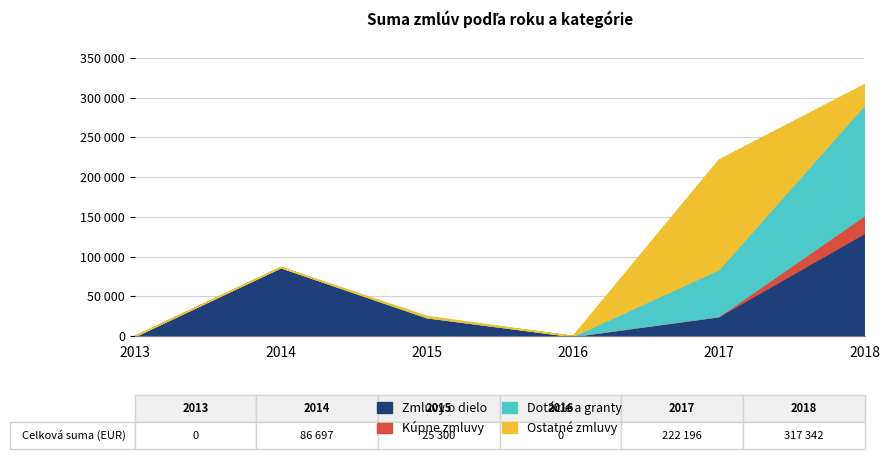

Between which two adjacent categories do Ostatné zmluvy and Dotácie a granty first intersect?

2017 and 2018